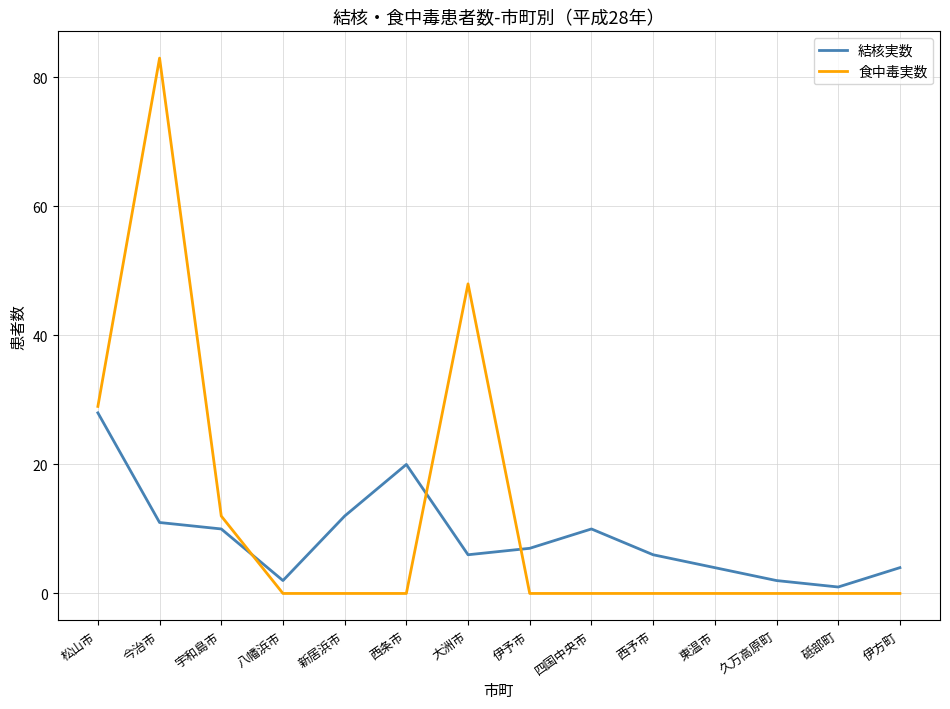

What is the spread (max minus min) of values at 八幡浜市?

2